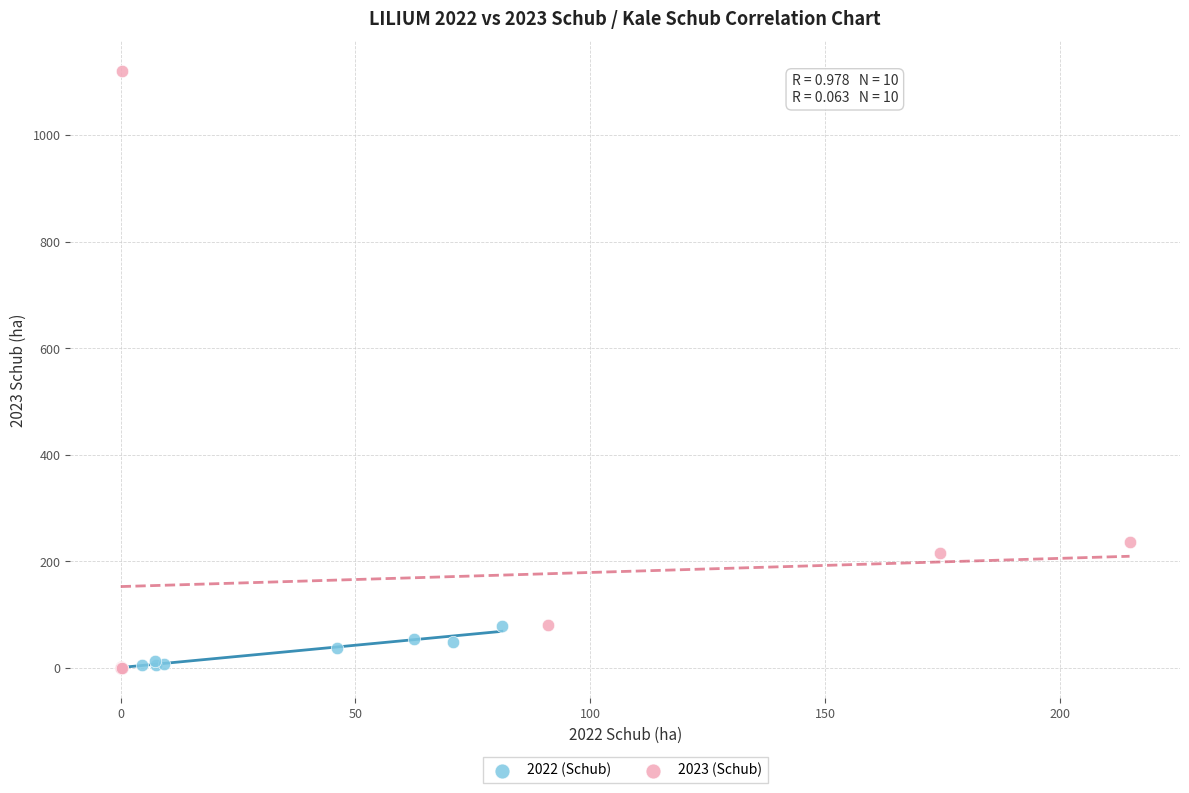

Which series reaches the maximum Y coordinate?

2023 (Schub)